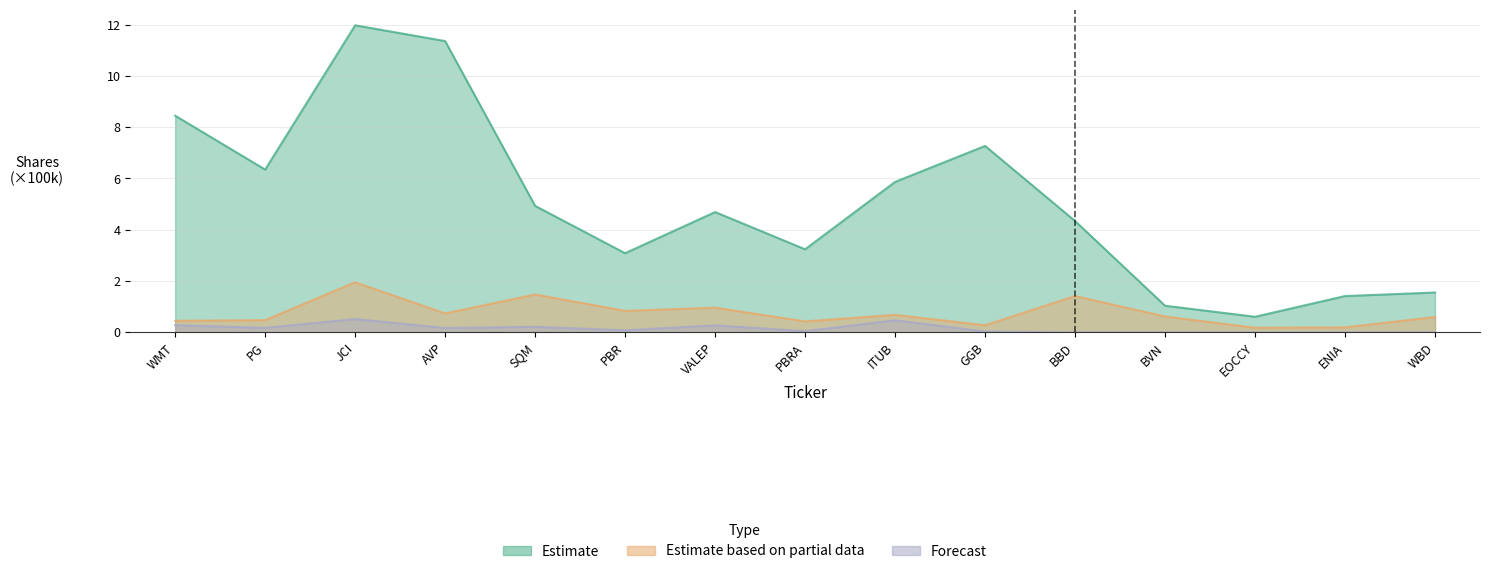

Where is the first local minimum for Forecast?

PG